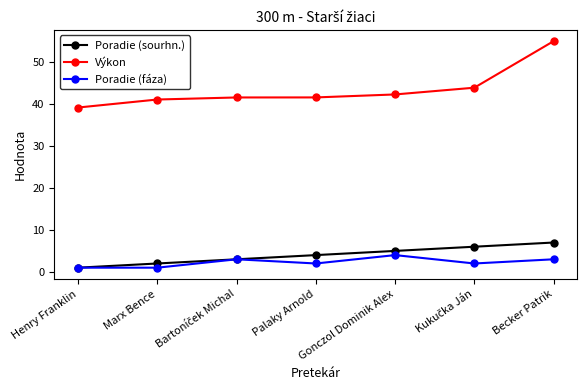

What are all the series names shown in the legend?

Poradie (sourhn.), Výkon, Poradie (fáza)